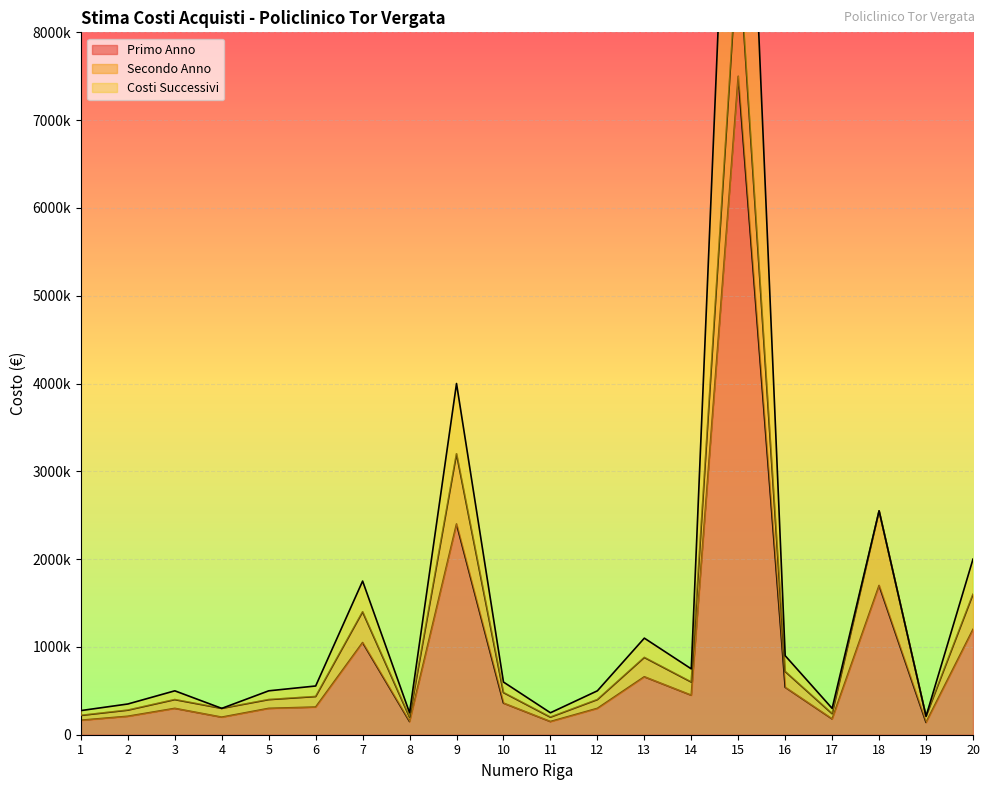

At which category is the sum across all series the highest?

15